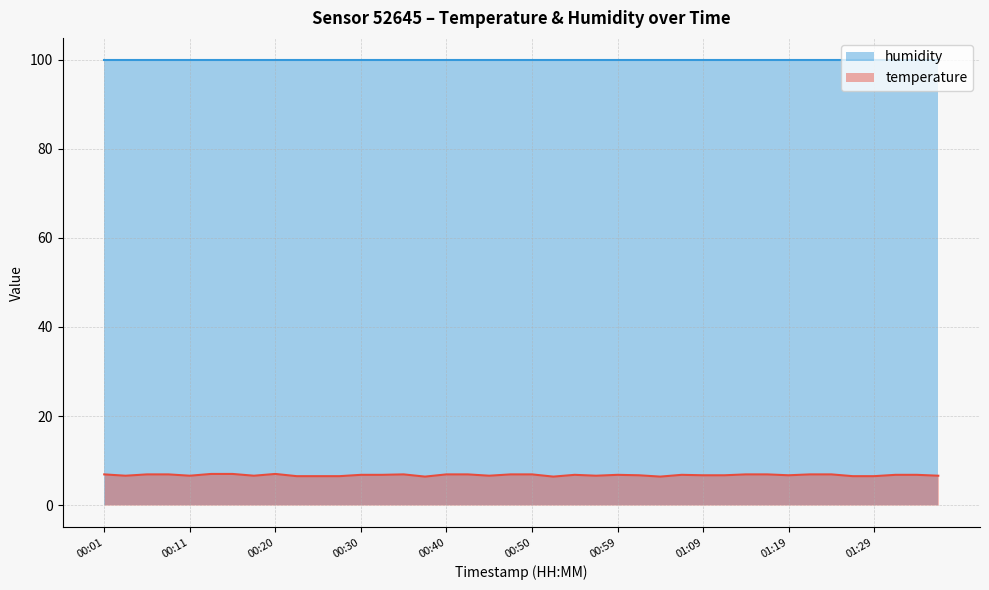

What is the maximum value shown in the chart?

99.9